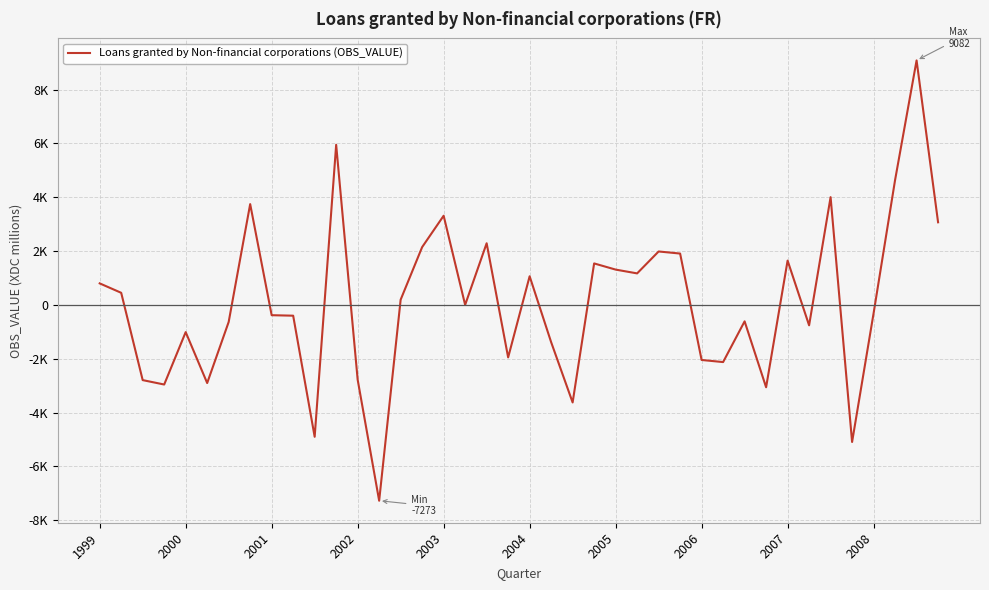

Reading left to right, transcribe all the data shown in this chart.

800	450	-2793	-2957	-1010	-2902	-633	3745	-382	-400	-4898	5948	-2777	-7273	195	2148	3313	2	2290	-1950	1064	-1383	-3623	1541	1312	1171	1985	1908	-2045	-2123	-610	-3059	1646	-758	4003	-5091	-310	4640	9082	3069